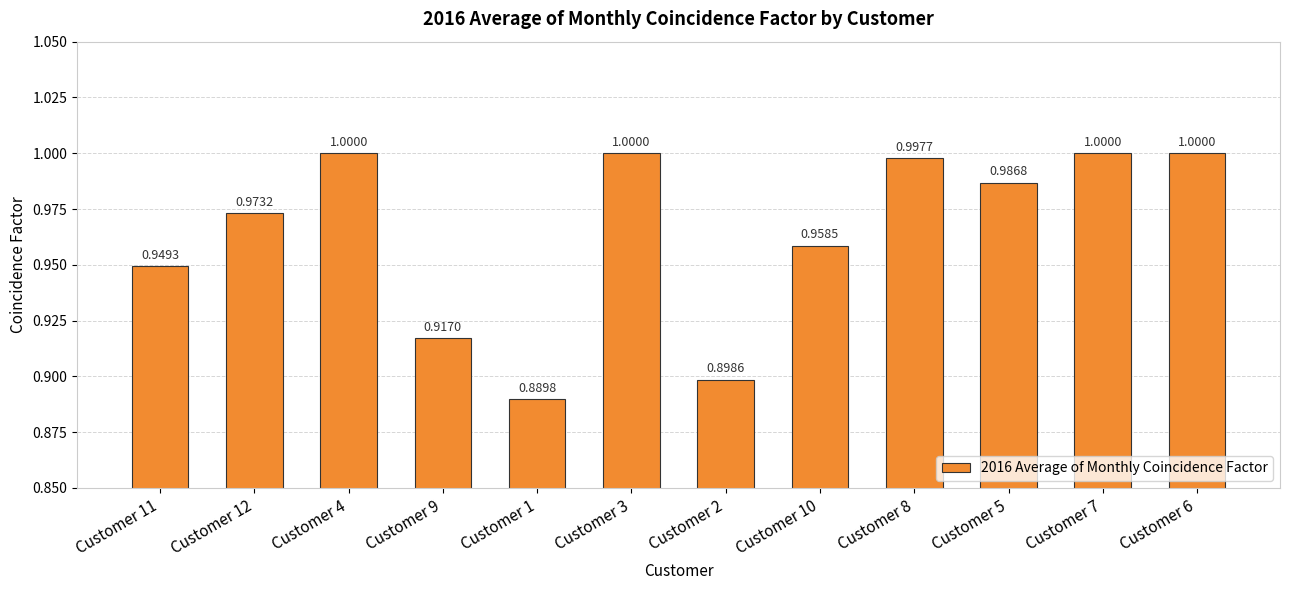

What is the sum of the values at Customer 2 and Customer 12?

1.9